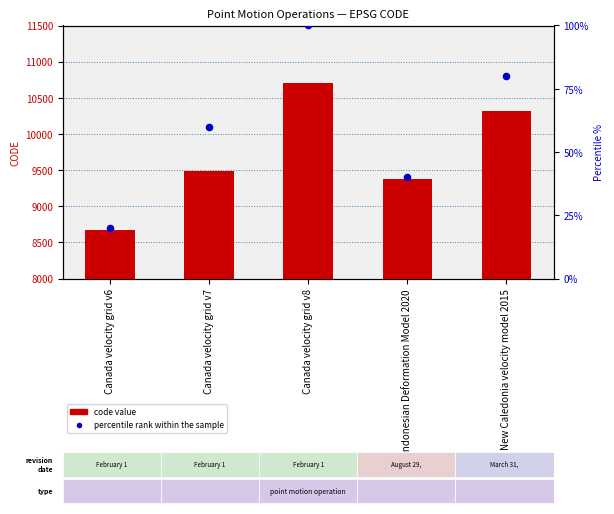

At how many categories does at least one series exceed 9814?

2